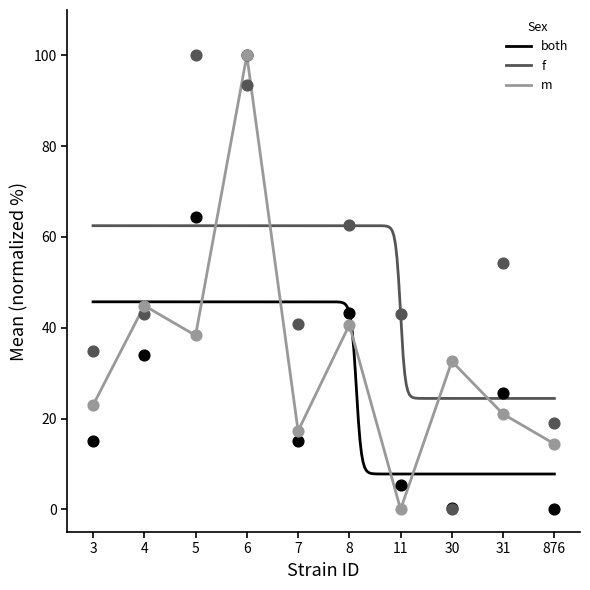

Which series contains the lowest Y value?

both